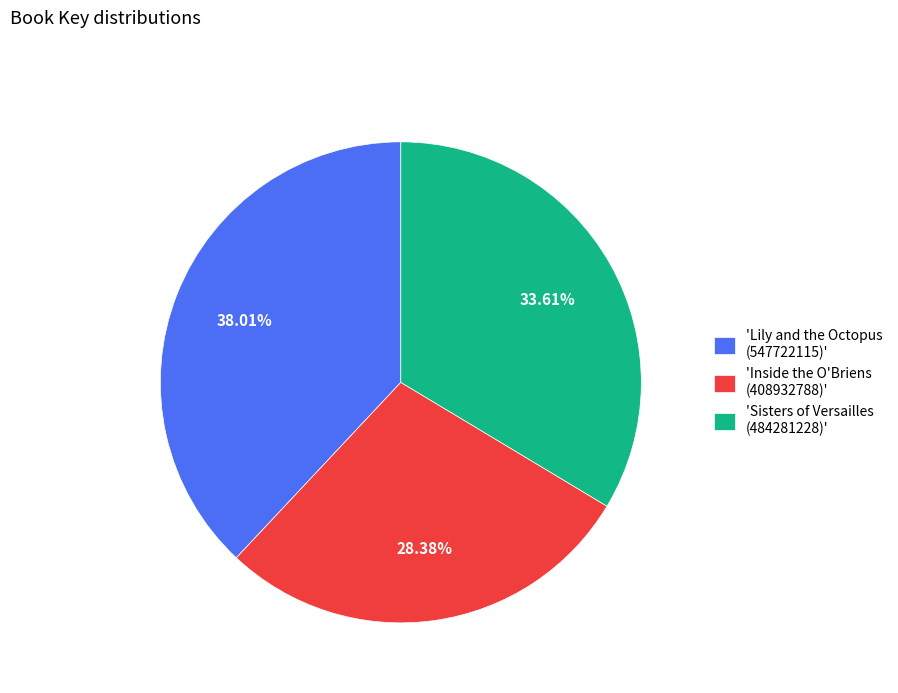

Does any single category account for the majority?

No